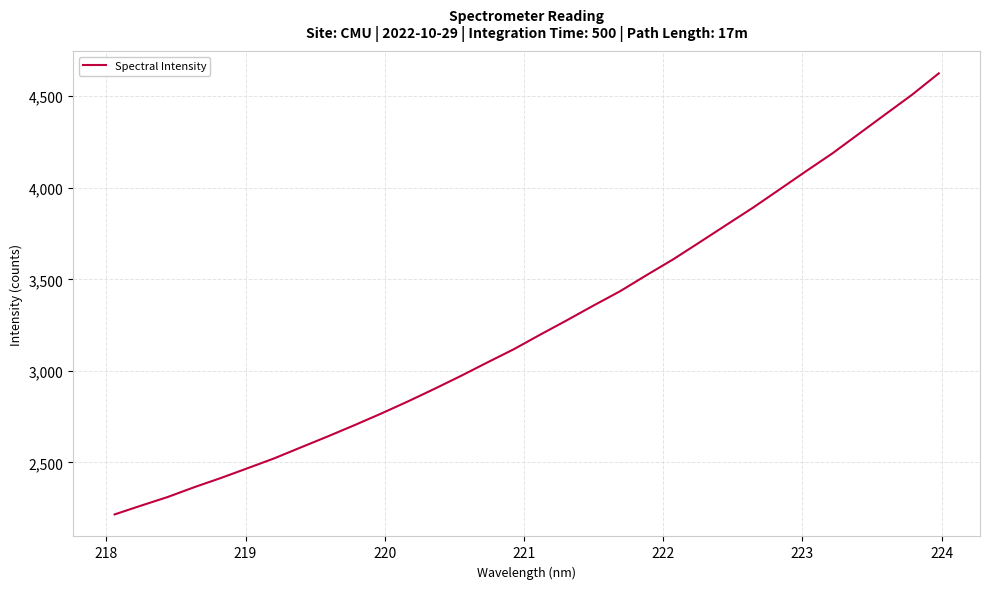

What is the maximum value shown in the chart?

4625.1